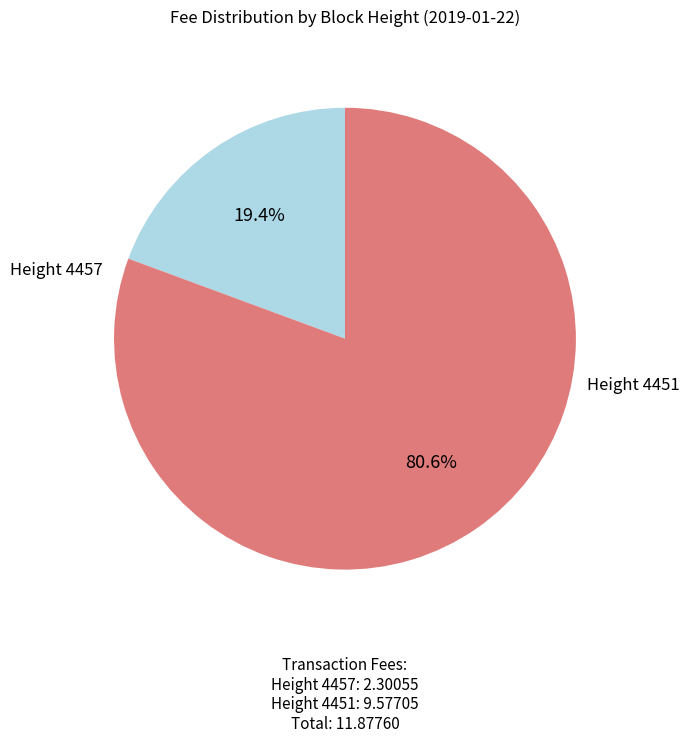

Does any single category account for the majority?

Yes